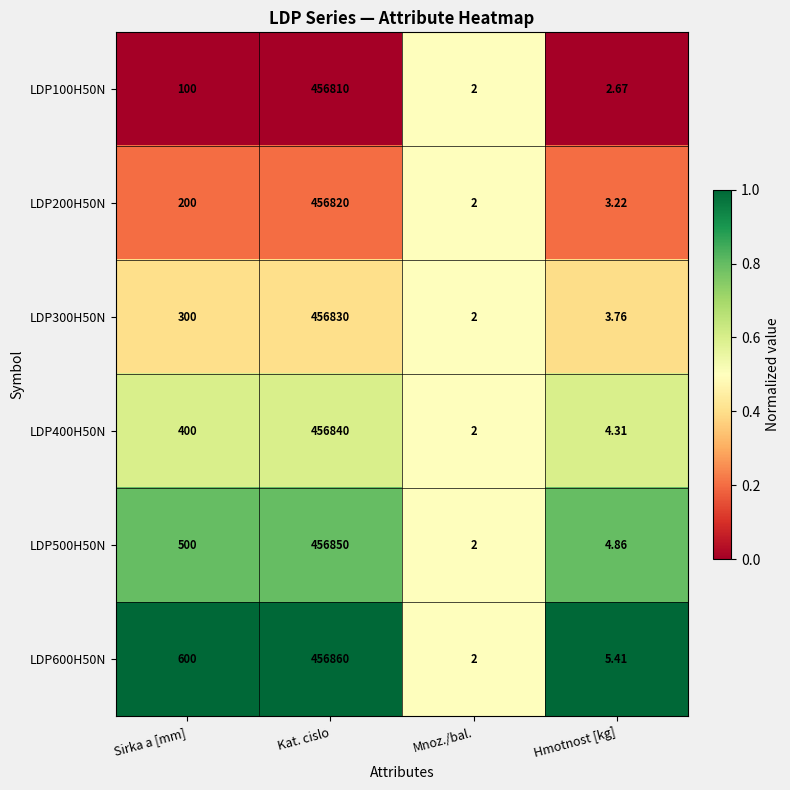

At which category is the sum across all series the highest?

Kat. cislo